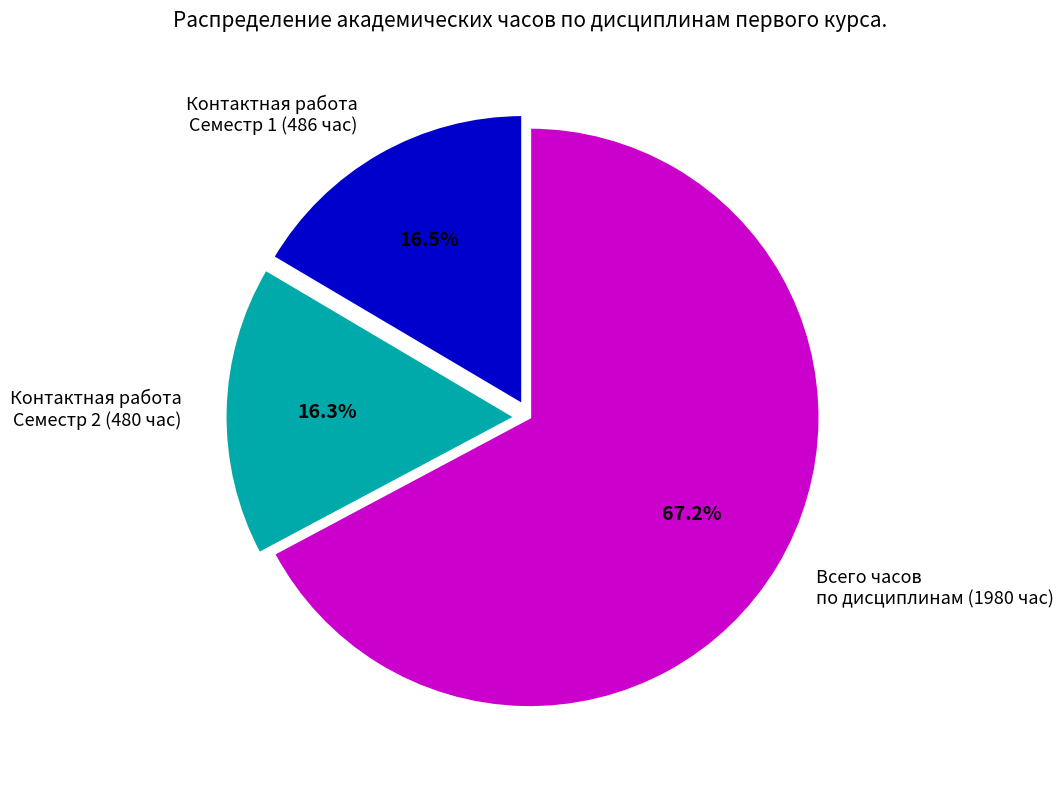

How many segments does this pie chart have?

3